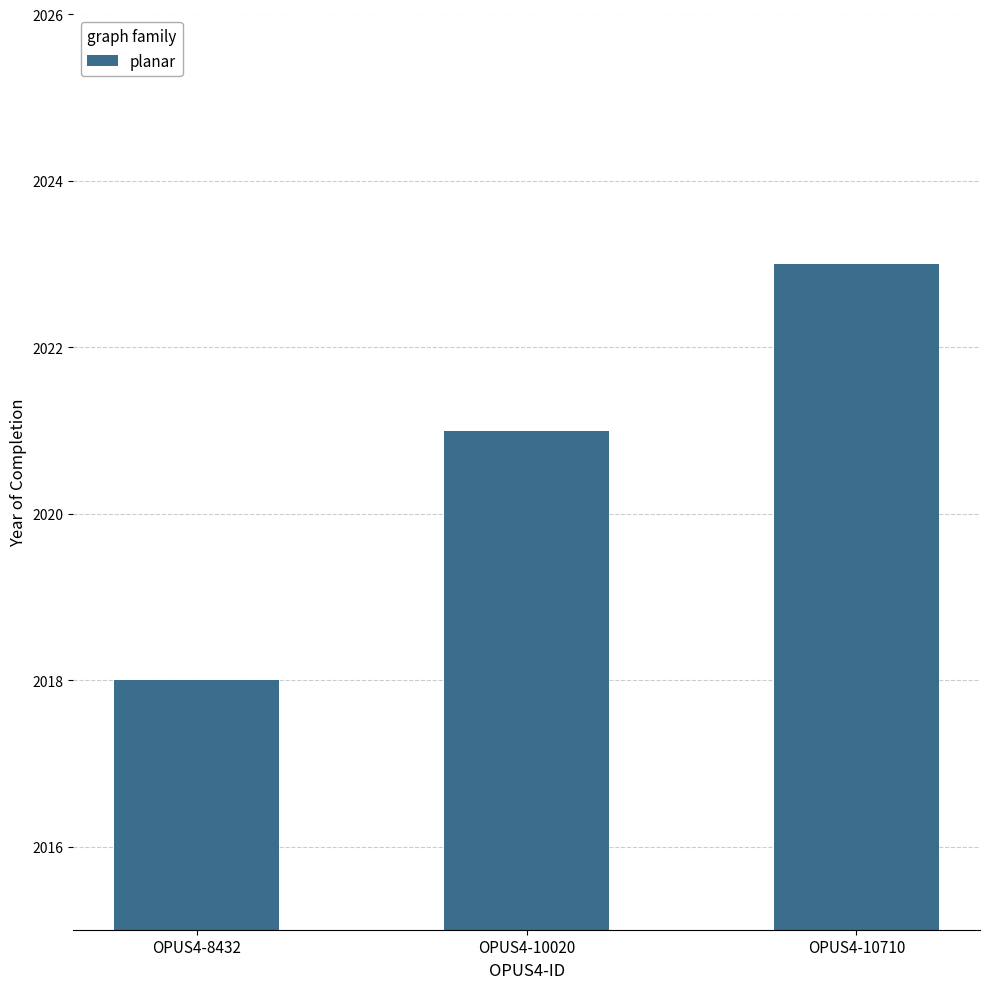

At which category does the chart reach its minimum across all series?

OPUS4-8432